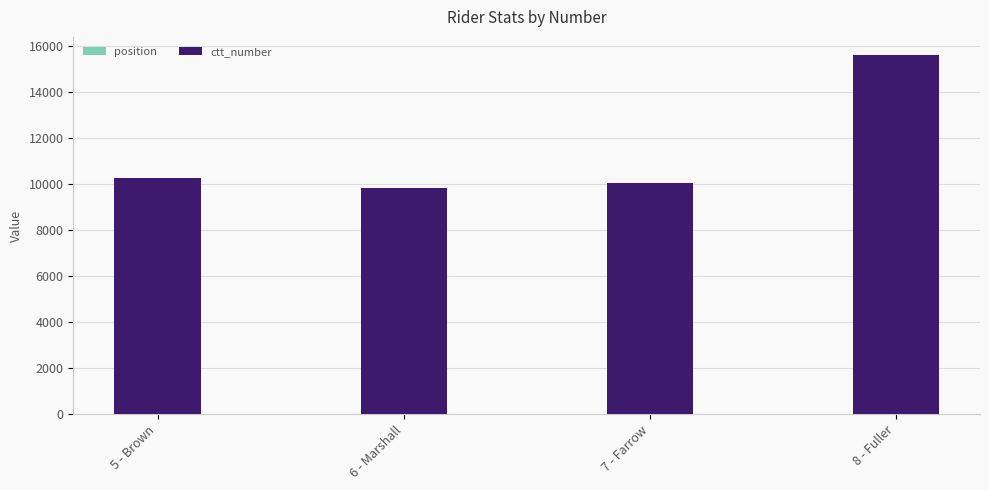

Are the bars horizontal?

No